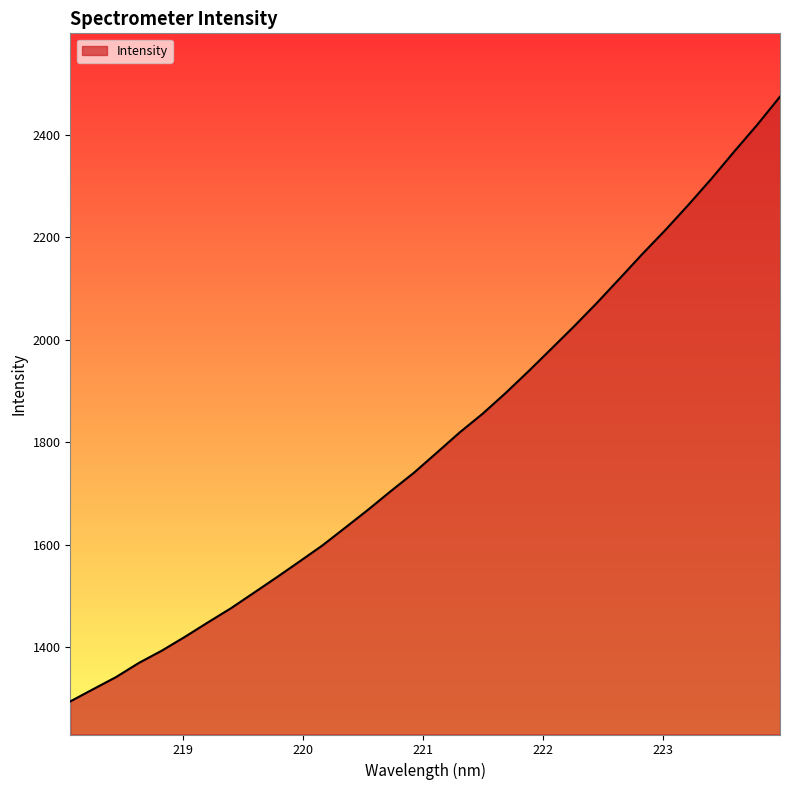

True or false: there are more than 2 points higher than both neighbors.

False